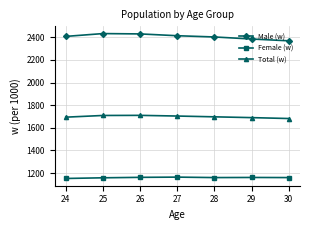

True or false: Total (w) has more than 0 points higher than both neighbors.

True